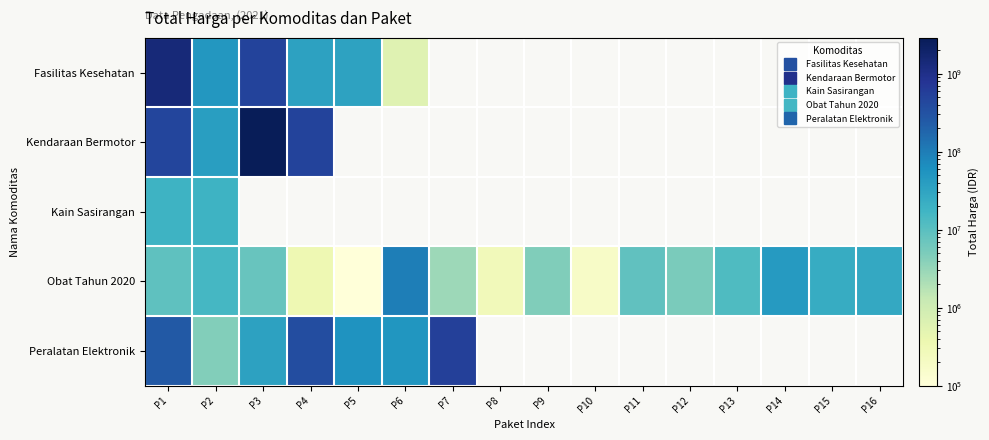

At how many categories does at least one series exceed 1654651438?

1